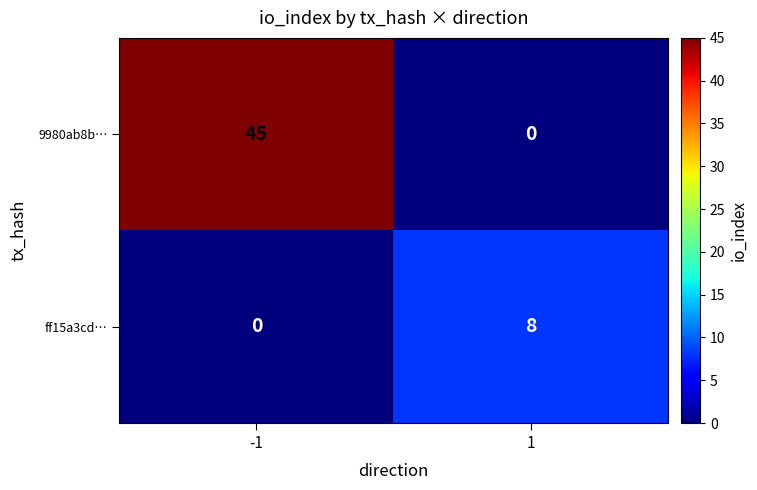

How many data points does each series have?

2